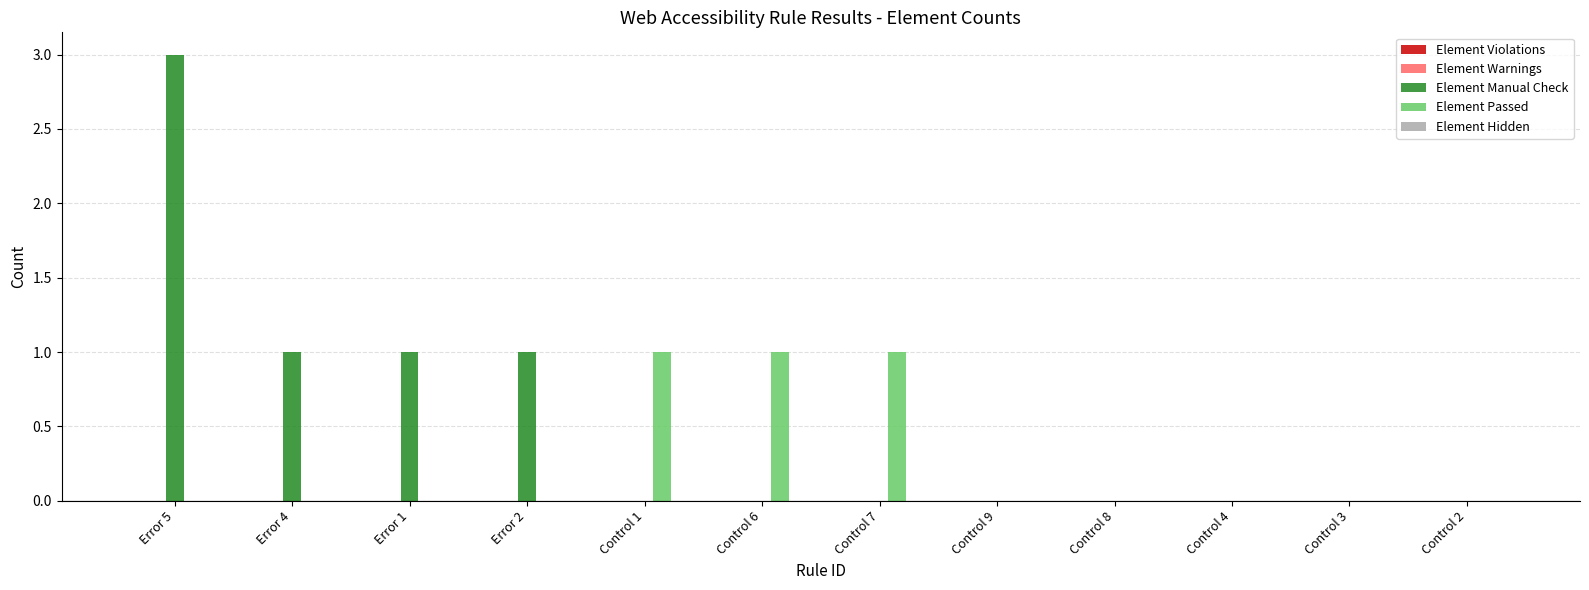

Which series changed the most between Error 2 and Control 2?

Element Manual Check